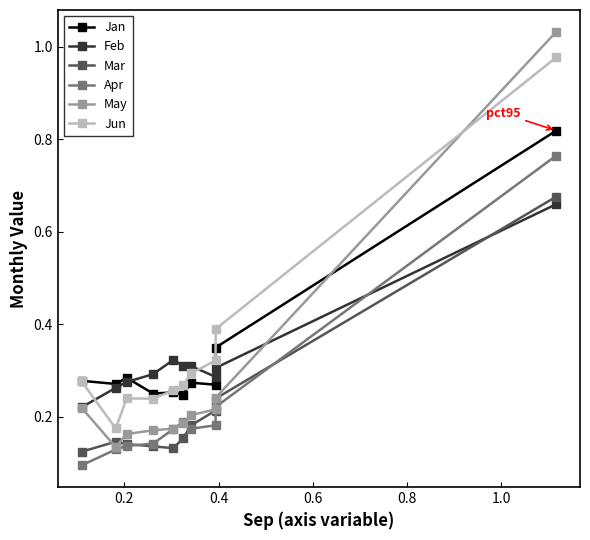

True or false: Jan and Mar intersect in this chart.

False